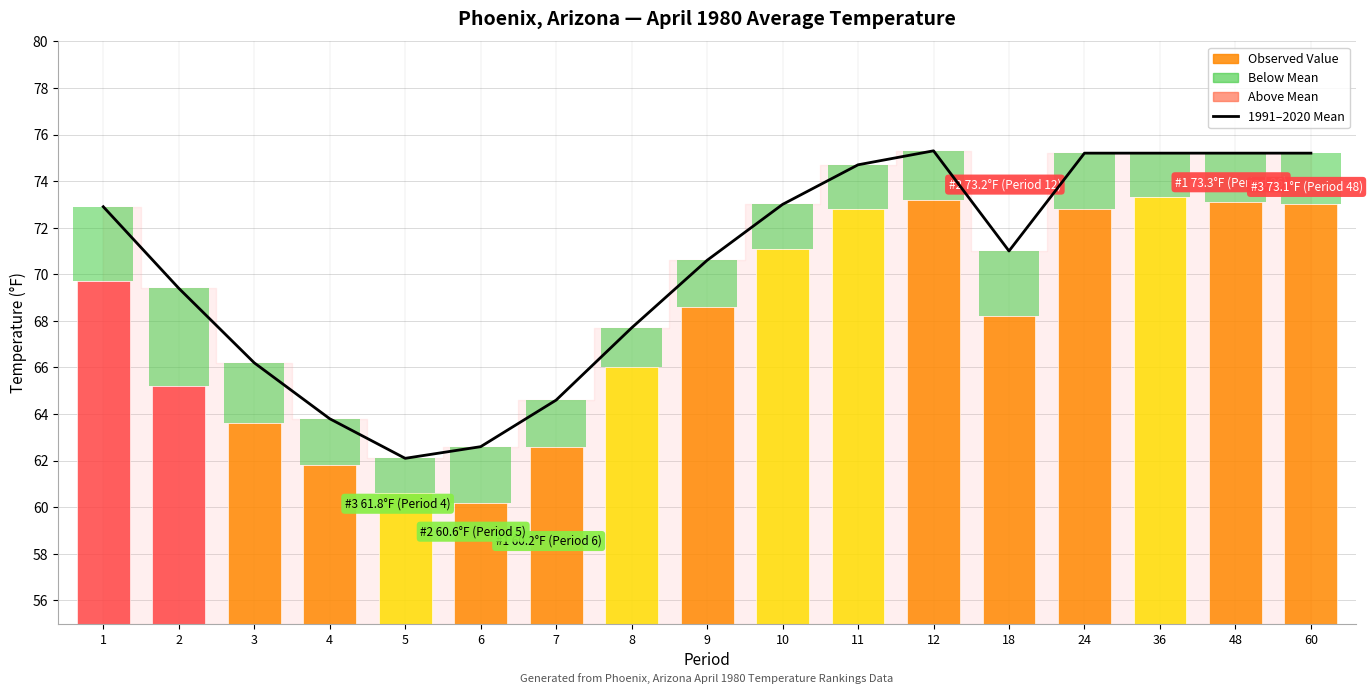

Is the value of 1991–2020 Mean at 1 greater than the value of Observed Value at 2?

Yes